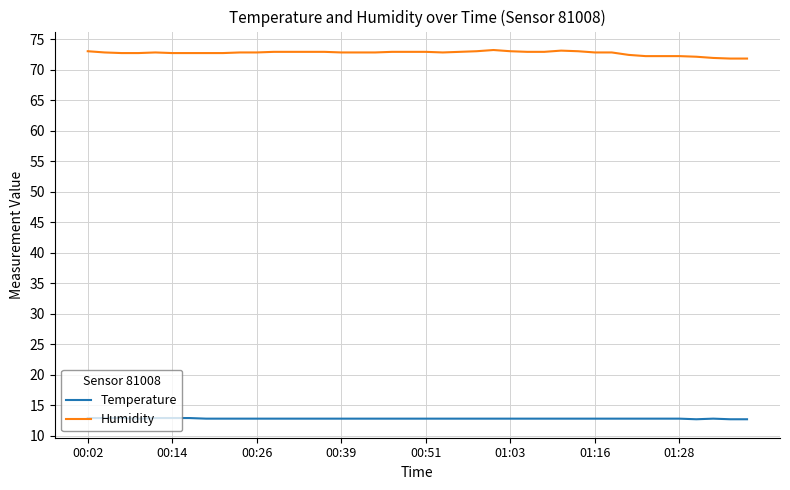

Rank the series by their average value, from lowest to highest.

Temperature, Humidity